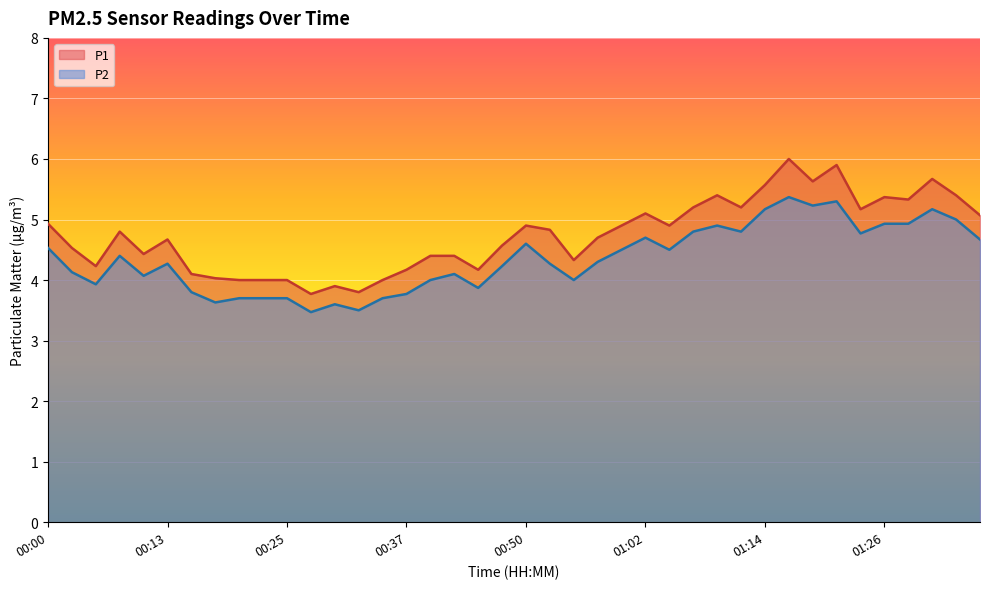

At how many categories does at least one series exceed 3?

40